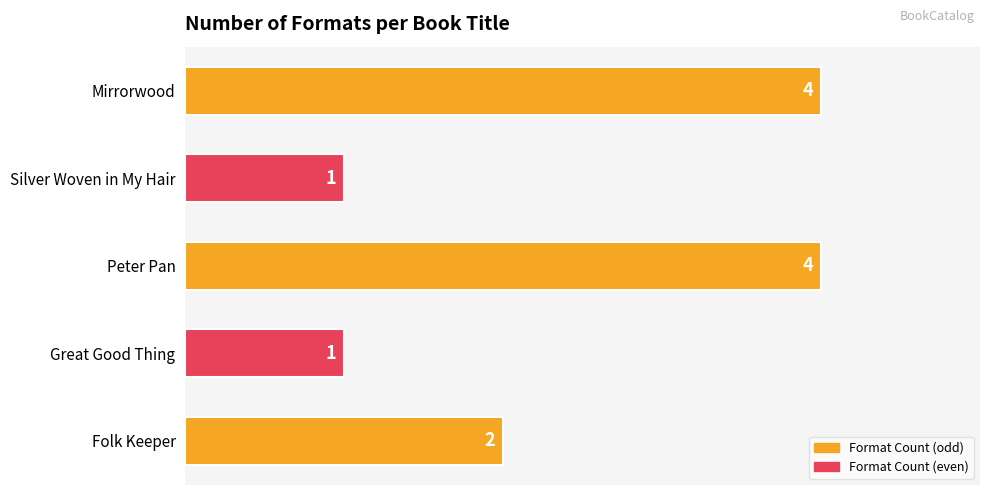

What is the difference between the second highest and minimum values?

3